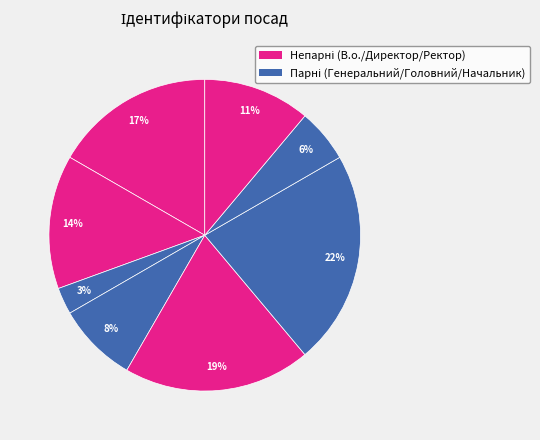

How many slices are in this pie chart?

8